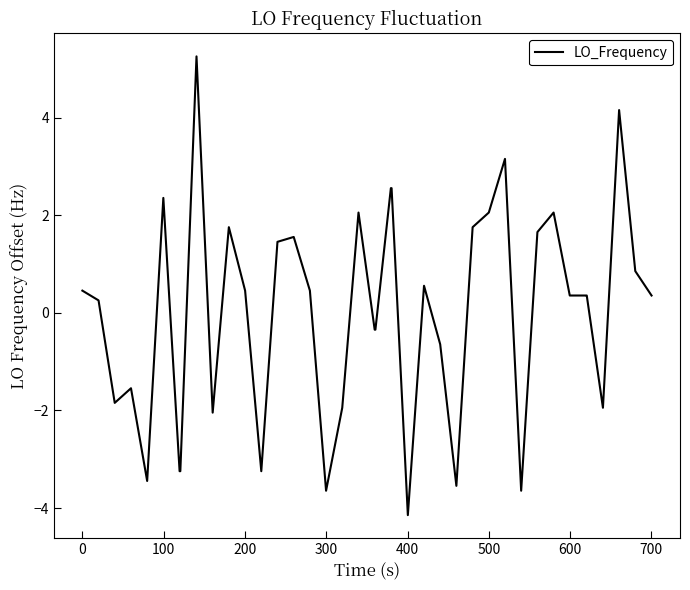

What is the difference between the maximum and minimum values?

9.4